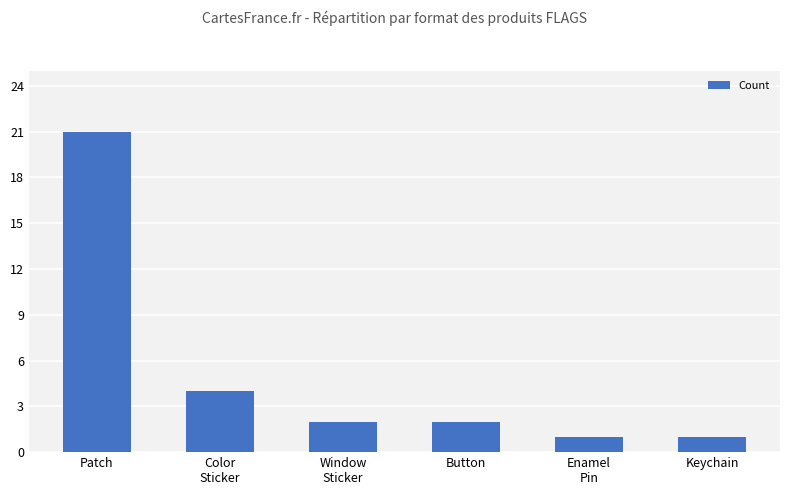

What position from the right is Patch?

6